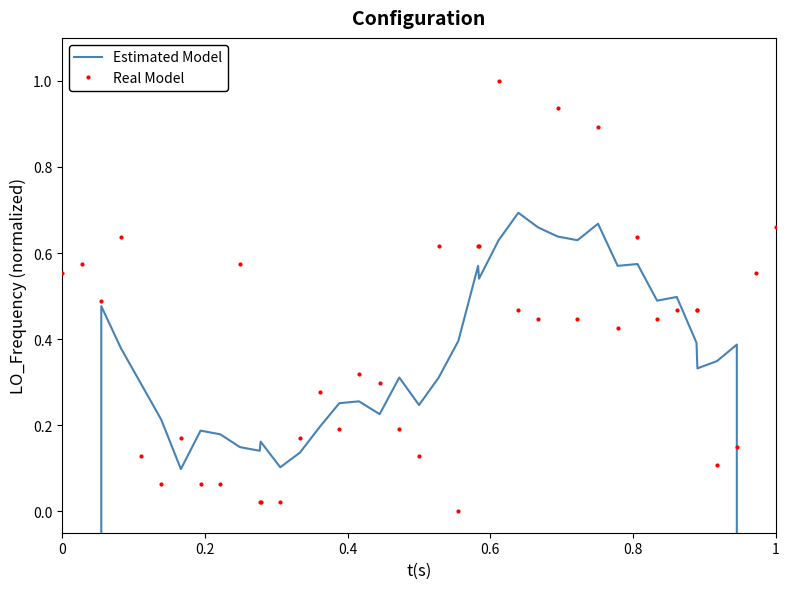

True or false: Real Model has more than 1 interior local peaks.

True